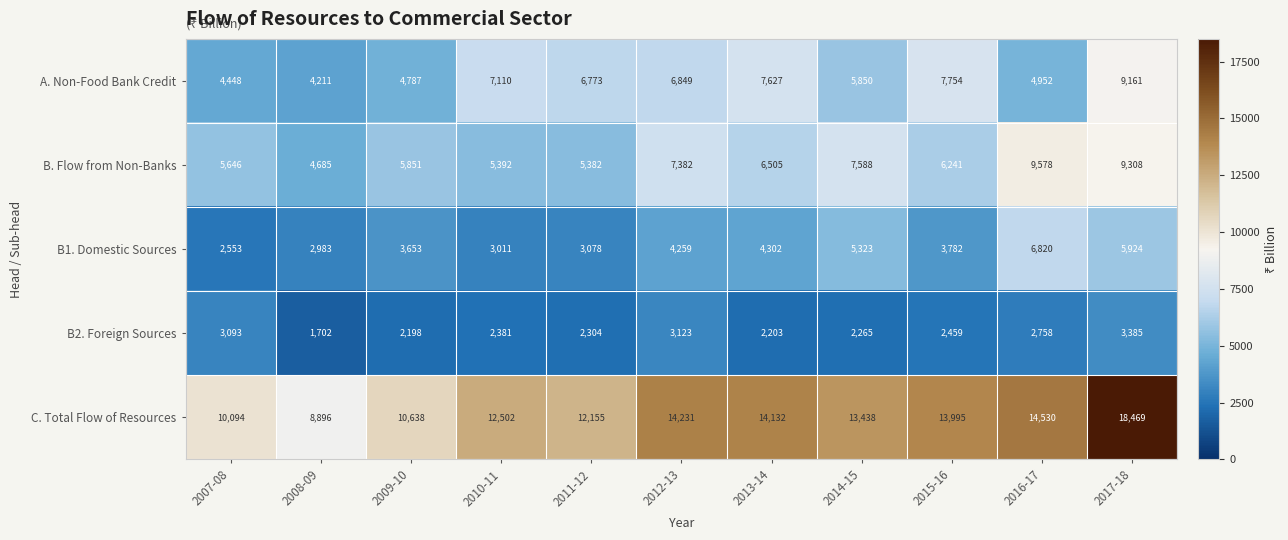

Rank the categories by B1. Domestic Sources value from highest to lowest.

2016-17, 2017-18, 2014-15, 2013-14, 2012-13, 2015-16, 2009-10, 2011-12, 2010-11, 2008-09, 2007-08